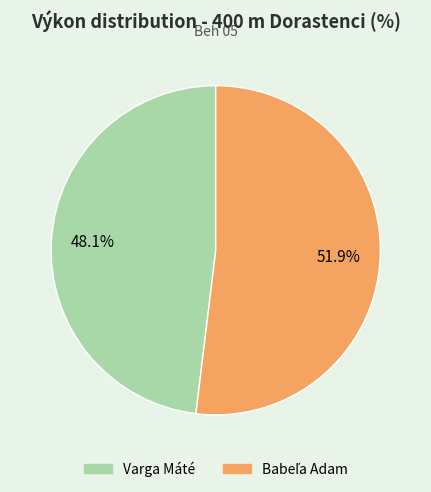

What is the smallest slice in the pie chart?

Varga Máté